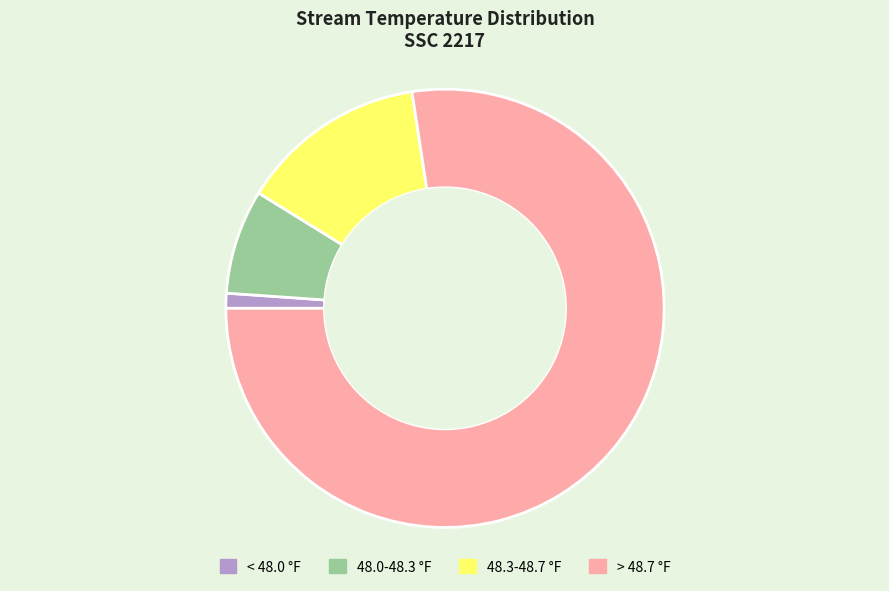

Is 48.0-48.3 °F the majority of the pie?

No